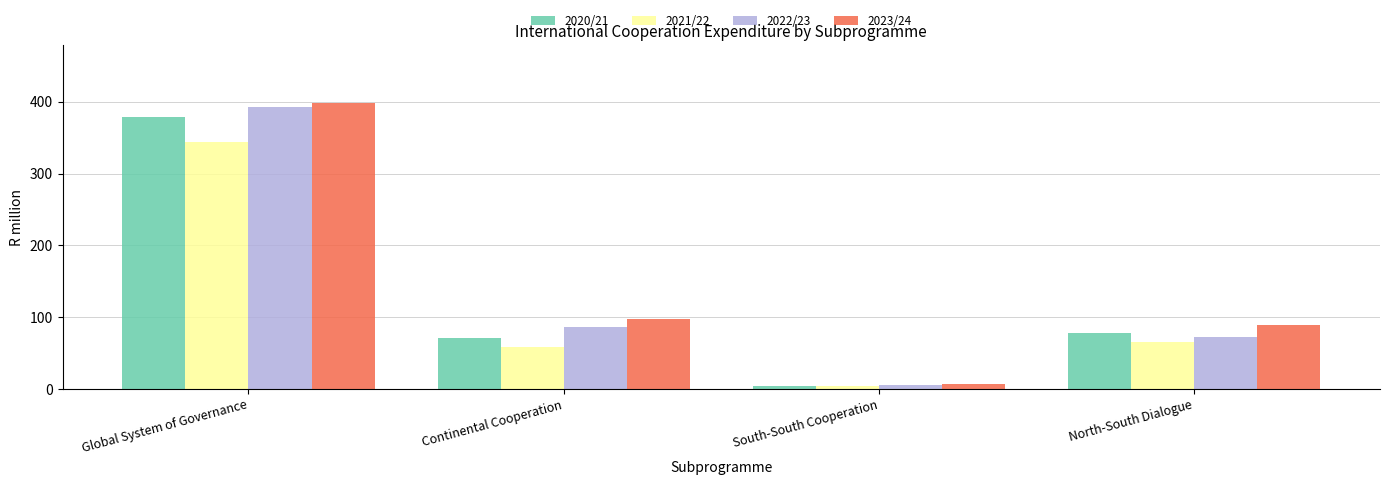

What is the total value across all series at Continental Cooperation?

312.6